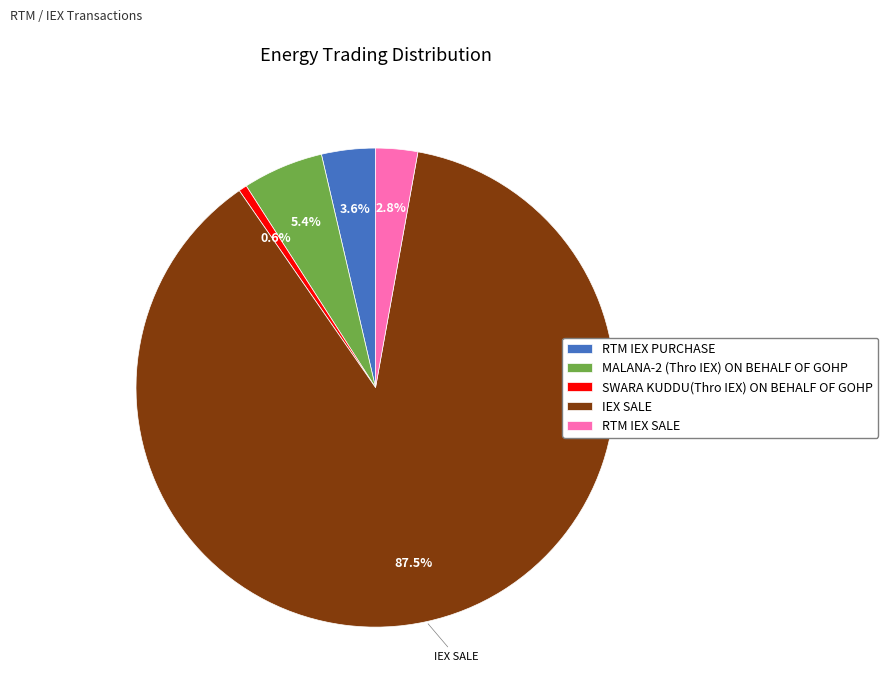

Is it true that MALANA-2 (Thro IEX) ON BEHALF OF GOHP is 5% of the pie?

True